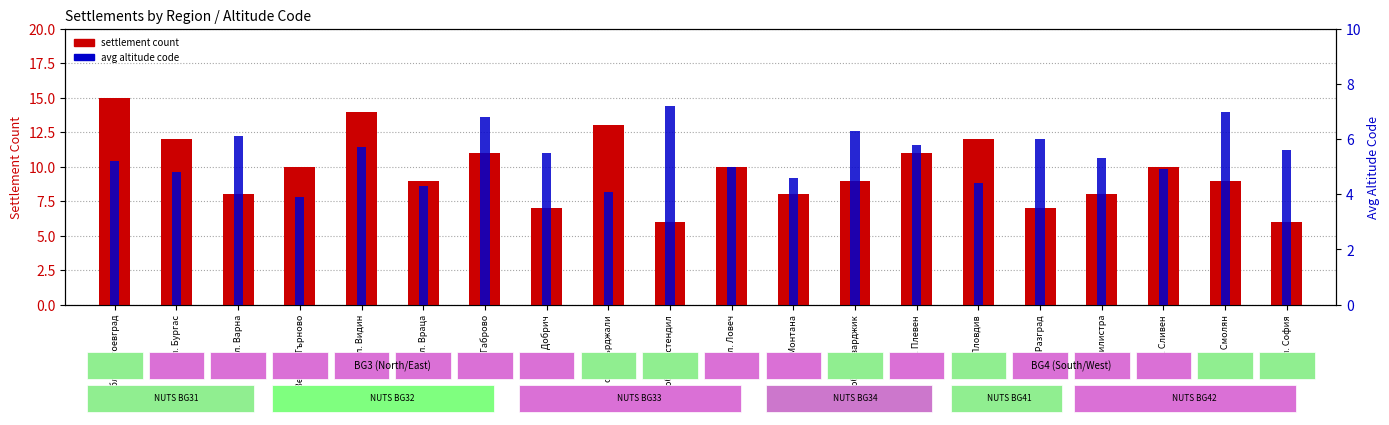

Reading left to right, transcribe all the data shown in this chart.

settlement count: обл. Благоевград=15.0	обл. Бургас=12.0	обл. Варна=8.0	обл. Велико Търново=10.0	обл. Видин=14.0	обл. Враца=9.0	обл. Габрово=11.0	обл. Добрич=7.0	обл. Кърджали=13.0	обл. Кюстендил=6.0	обл. Ловеч=10.0	обл. Монтана=8.0	обл. Пазарджик=9.0	обл. Плевен=11.0	обл. Пловдив=12.0	обл. Разград=7.0	обл. Силистра=8.0	обл. Сливен=10.0	обл. Смолян=9.0	обл. София=6.0
avg altitude code: обл. Благоевград=5.2	обл. Бургас=4.8	обл. Варна=6.1	обл. Велико Търново=3.9	обл. Видин=5.7	обл. Враца=4.3	обл. Габрово=6.8	обл. Добрич=5.5	обл. Кърджали=4.1	обл. Кюстендил=7.2	обл. Ловеч=5.0	обл. Монтана=4.6	обл. Пазарджик=6.3	обл. Плевен=5.8	обл. Пловдив=4.4	обл. Разград=6.0	обл. Силистра=5.3	обл. Сливен=4.9	обл. Смолян=7.0	обл. София=5.6